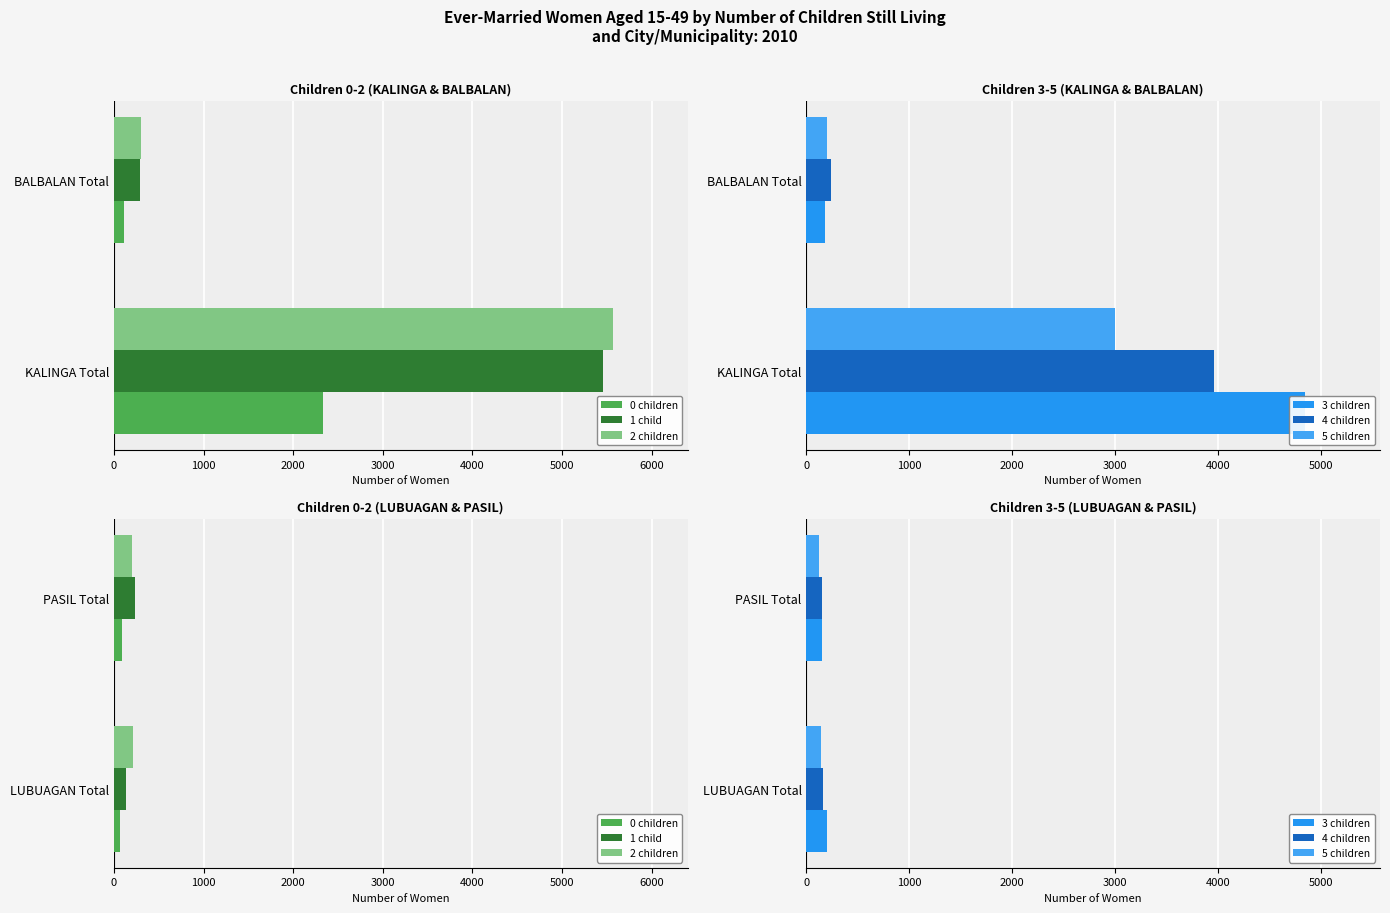

What is the total value across all series at PASIL Total?

942